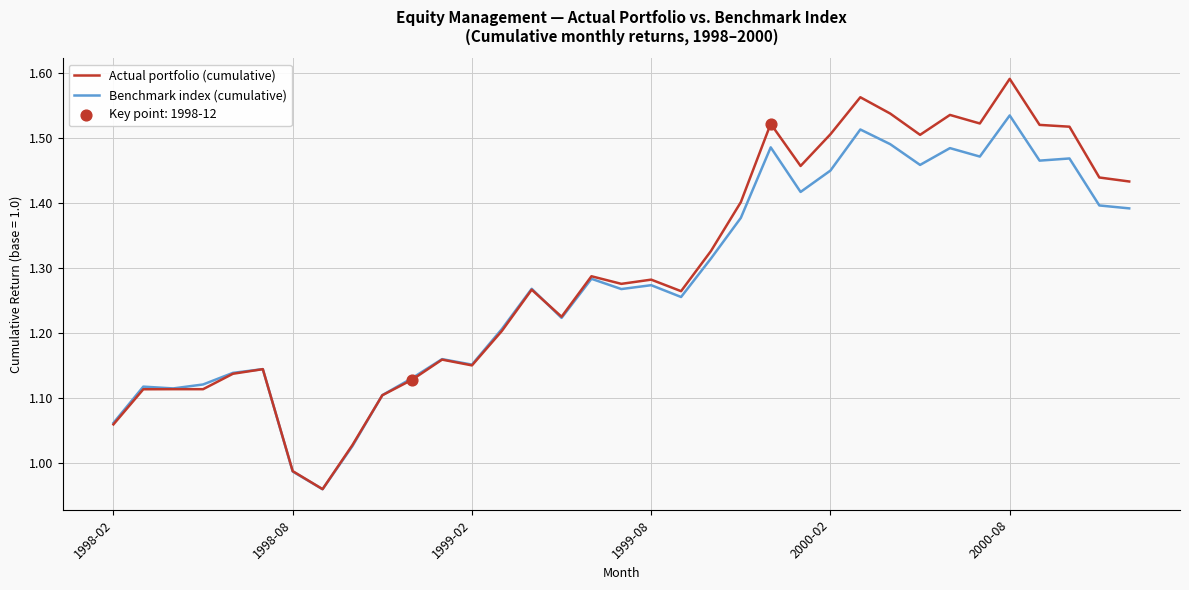

Which series has the widest spread of values?

Actual portfolio (cumulative)